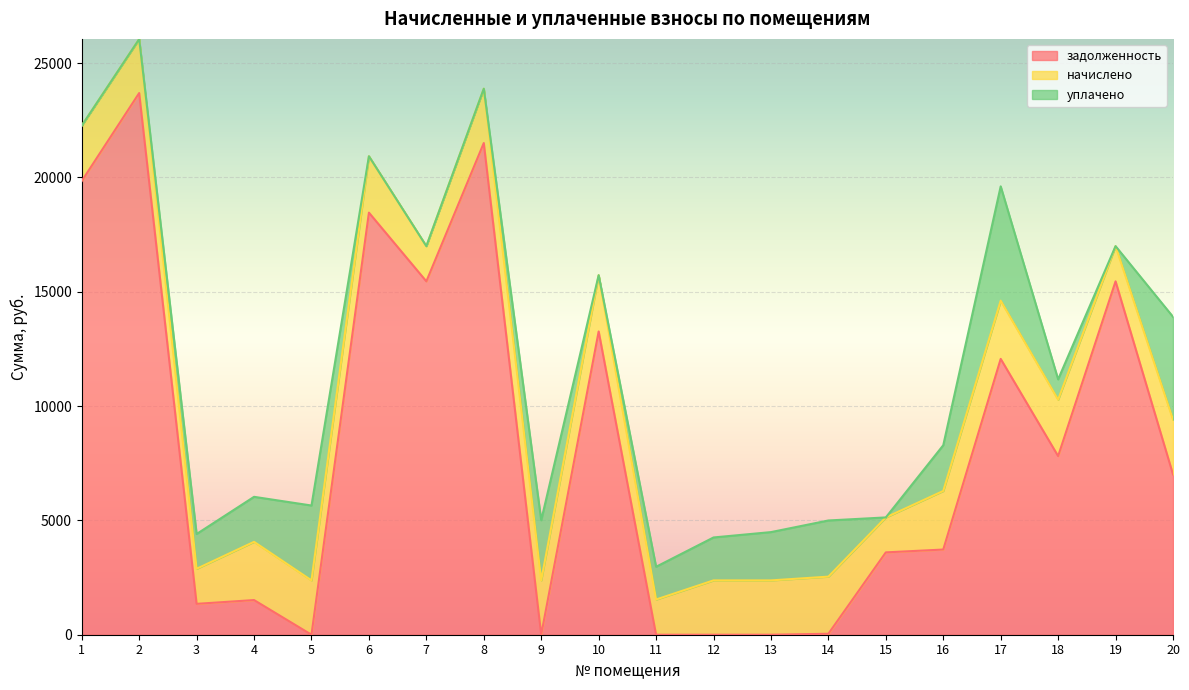

What are all the series names shown in the legend?

задолженность, начислено, уплачено